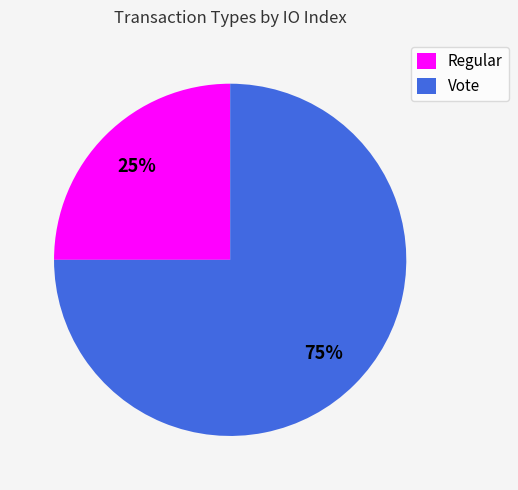

Count the number of slices in the pie.

2